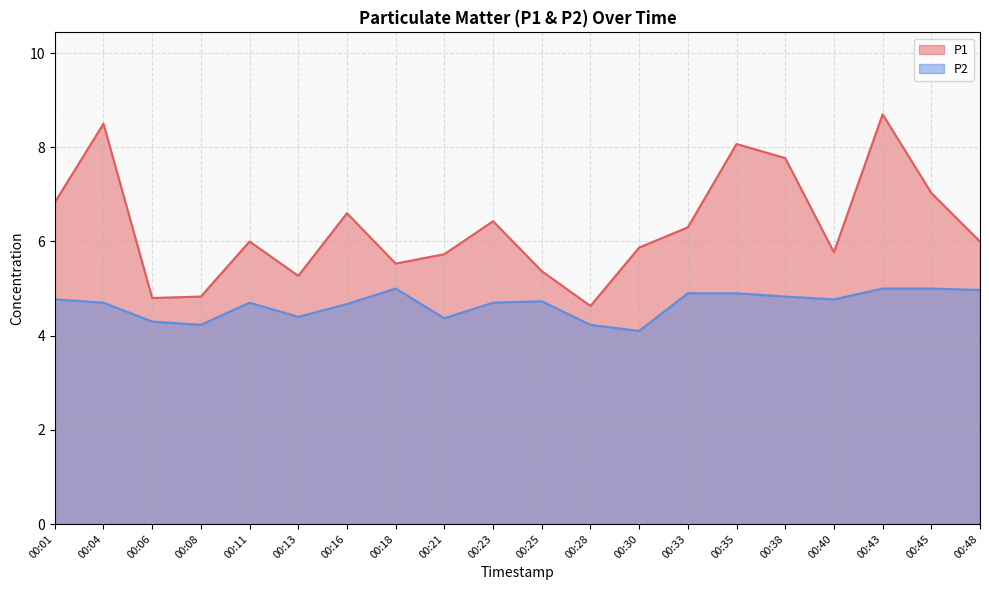

True or false: P1 and P2 cross at least once.

False